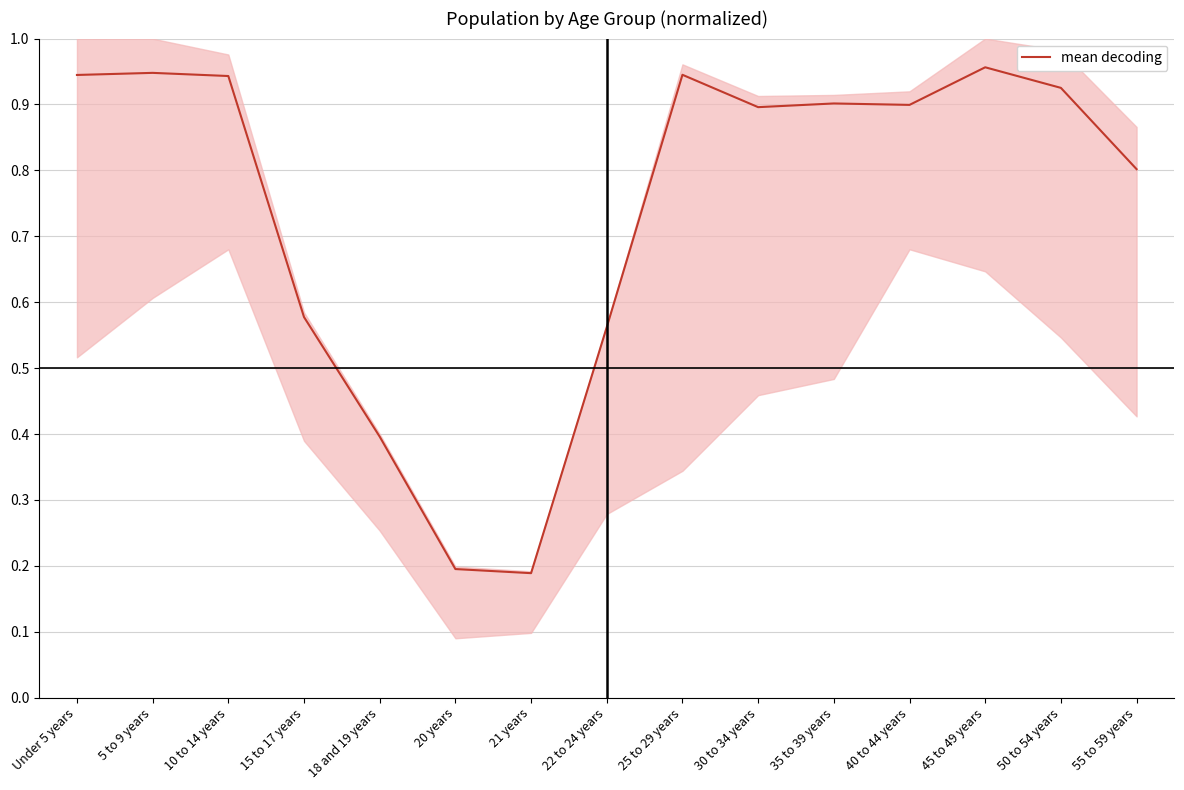

Which label corresponds to the largest value in the chart?

45 to 49 years